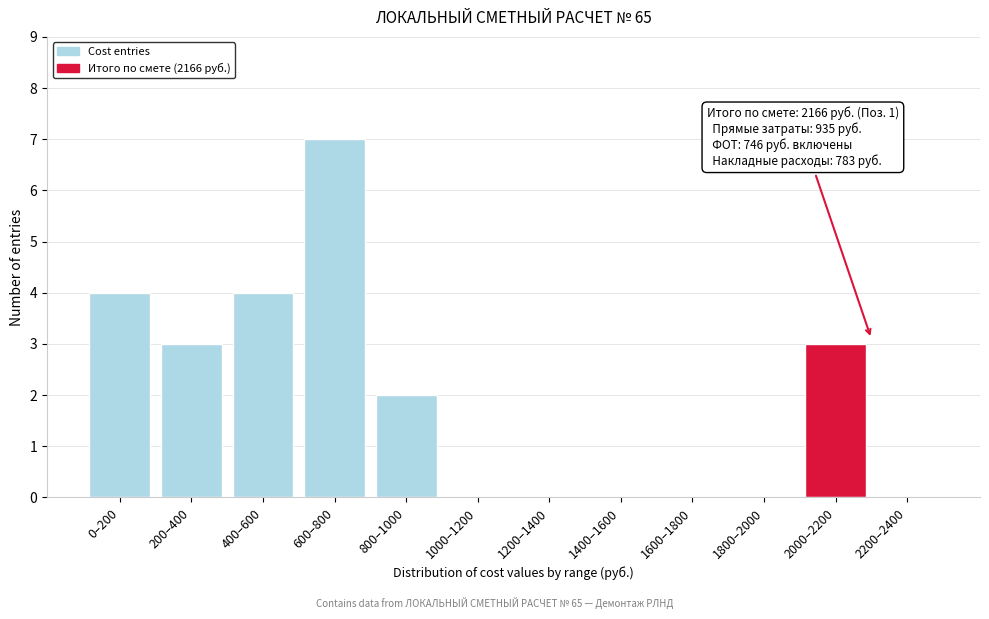

Reading right to left, extract all data points from this chart.

2200–2400=0	2000–2200=3	1800–2000=0	1600–1800=0	1400–1600=0	1200–1400=0	1000–1200=0	800–1000=2	600–800=7	400–600=4	200–400=3	0–200=4